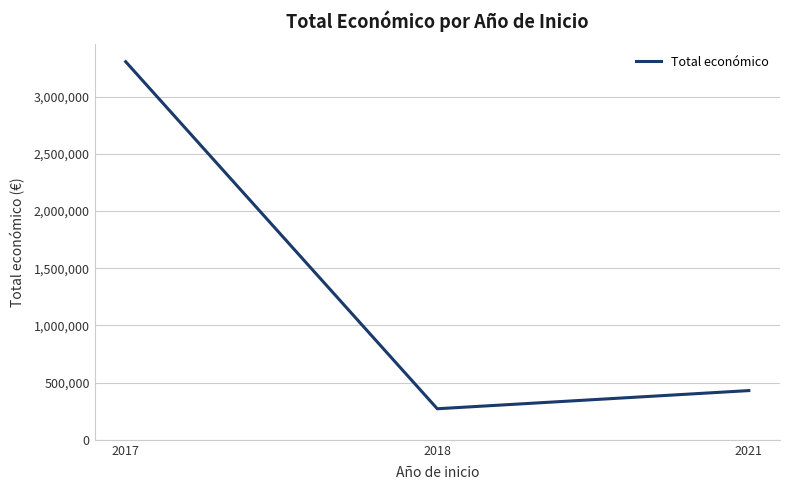

What is the difference between the values at 2021 and 2017?

2876175